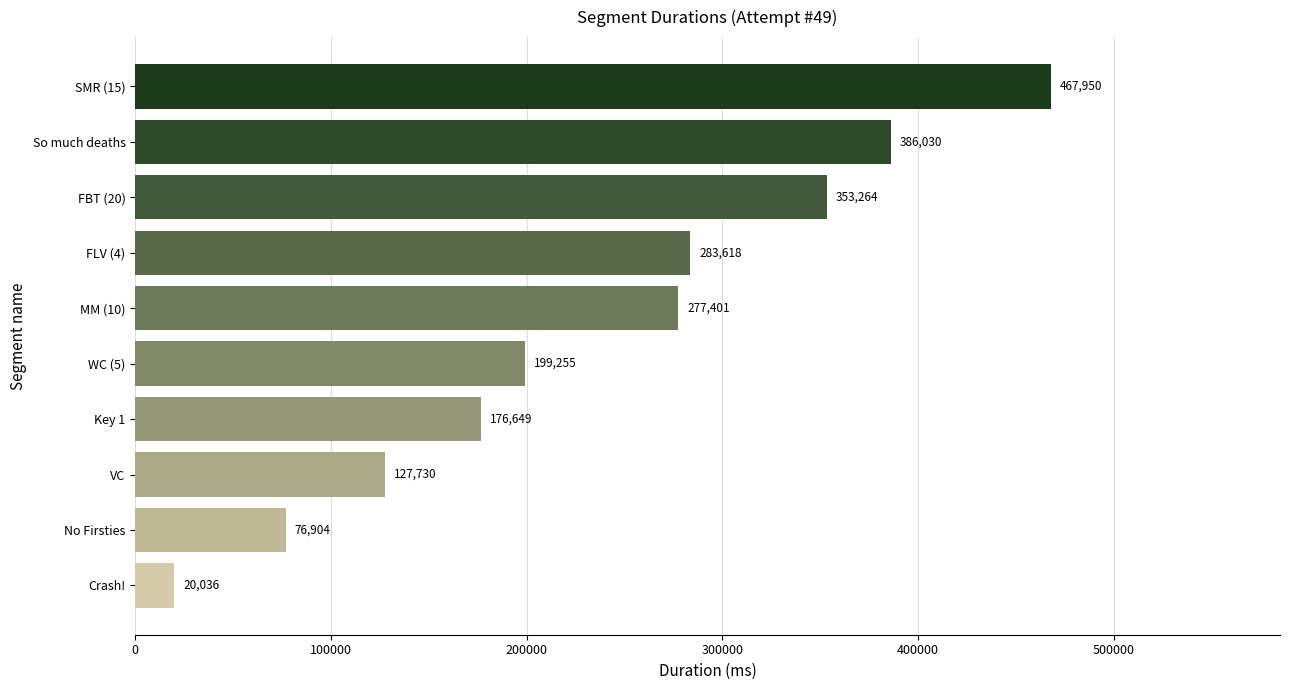

How many distinct data groups are displayed?

1